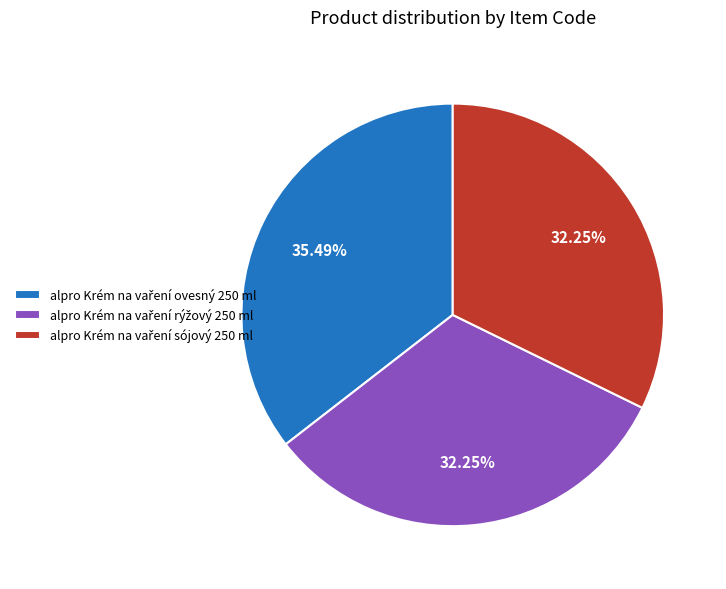

Is there a majority slice in this chart?

No